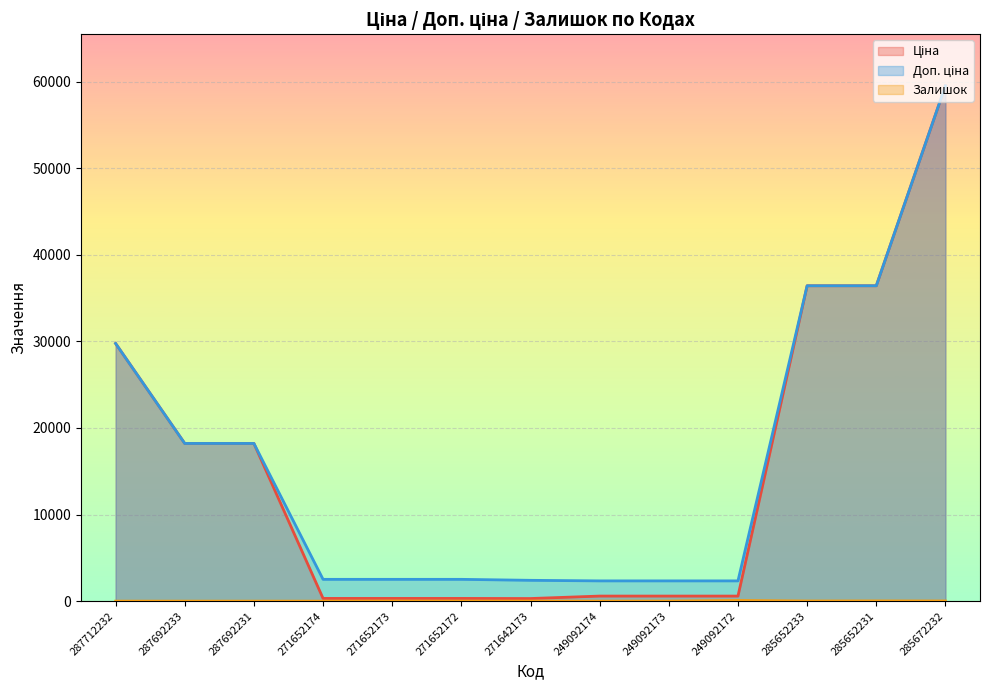

How many categories are shown in the chart?

13